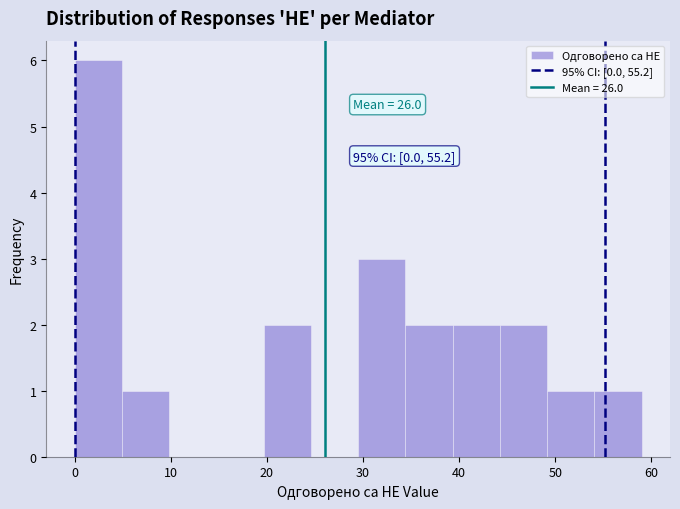

Over which range of the x-axis is the bar tallest?

0 to 5